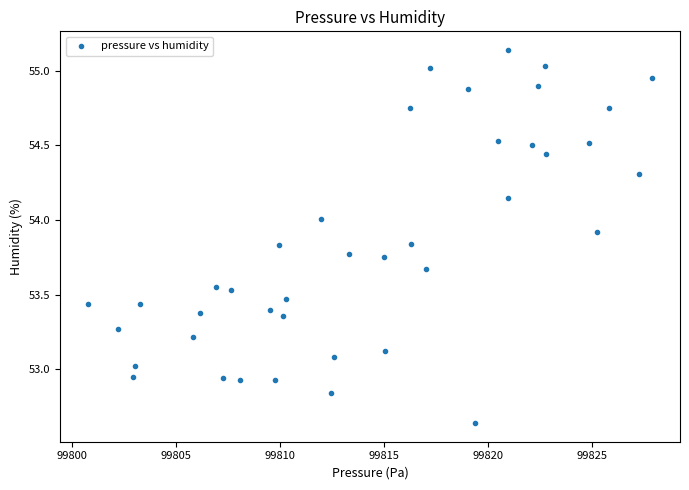

What is the range of X values (max minus min)?

27.1